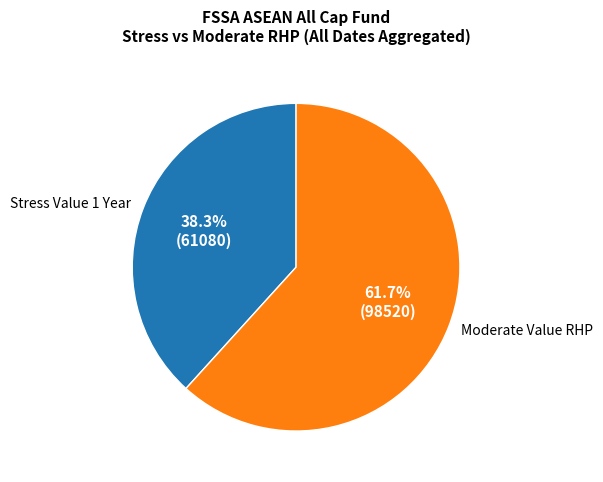

To the nearest percent, what is the average slice percentage?

50%